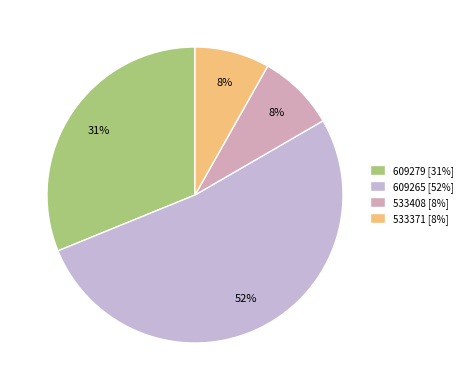

To the nearest percent, what percentage of the pie is 609265?

52%